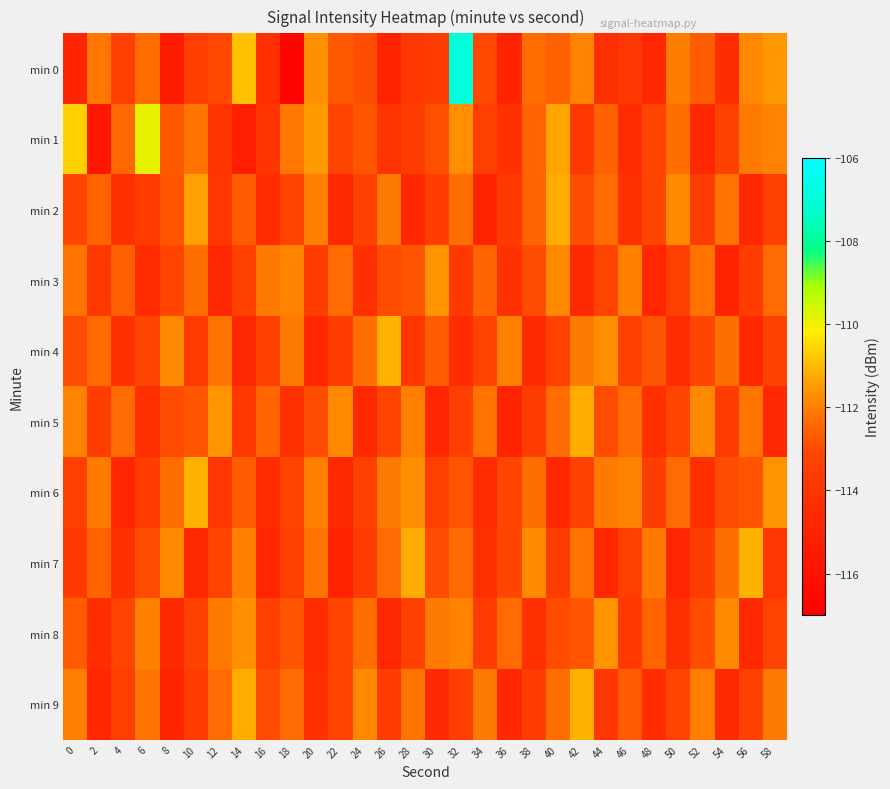

Which series changed the most between 8 and 46?

min 9